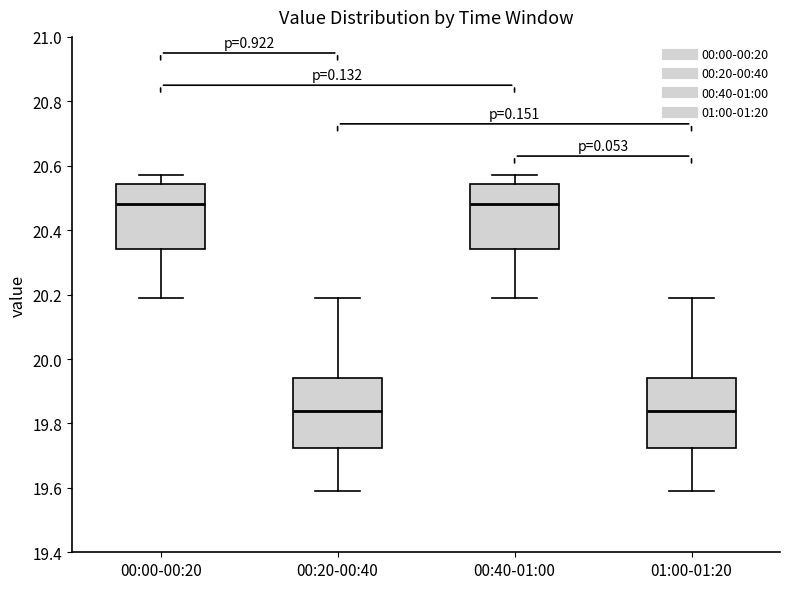

Reading left to right, read every box against the y-axis: the position of its median line, the range the box covers, and the ends of its whiskers. The values are not printed on the chart, so give them approximately, as read against the axis.

00:00-00:20: median 20.48, box 20.34 to 20.54, whiskers 20.20 to 20.58
00:20-00:40: median 19.84, box 19.72 to 19.94, whiskers 19.60 to 20.20
00:40-01:00: median 20.48, box 20.34 to 20.54, whiskers 20.20 to 20.58
01:00-01:20: median 19.84, box 19.72 to 19.94, whiskers 19.60 to 20.20